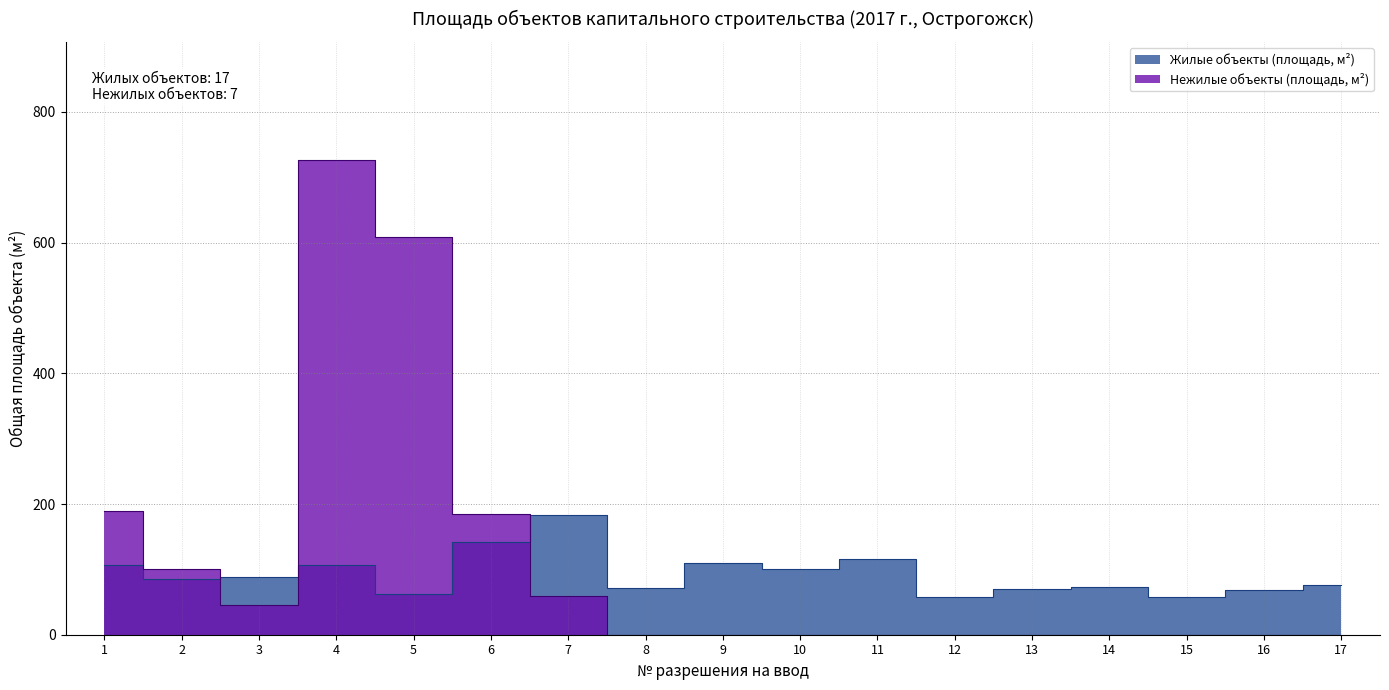

Is the value of Жилые объекты (площадь, м²) at 1 greater than the value of Нежилые объекты (площадь, м²) at 2?

Yes